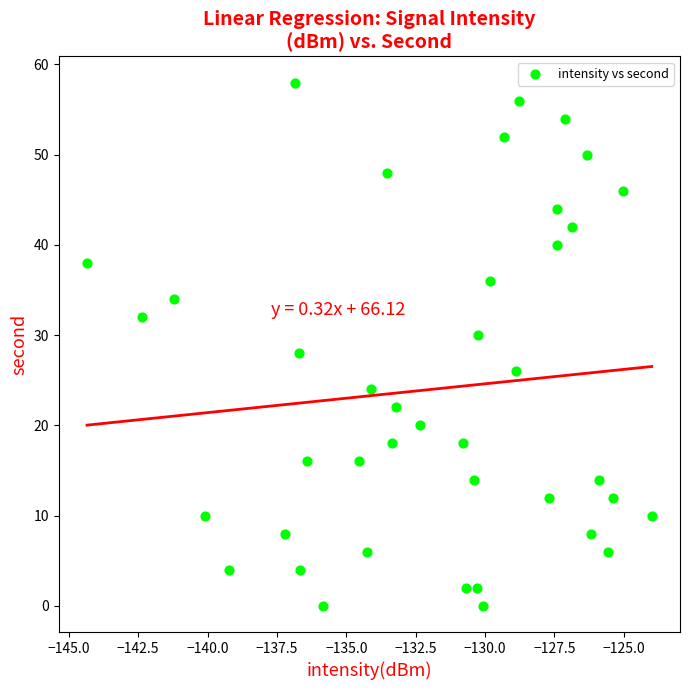

What is the range of Y values (max minus min)?

58